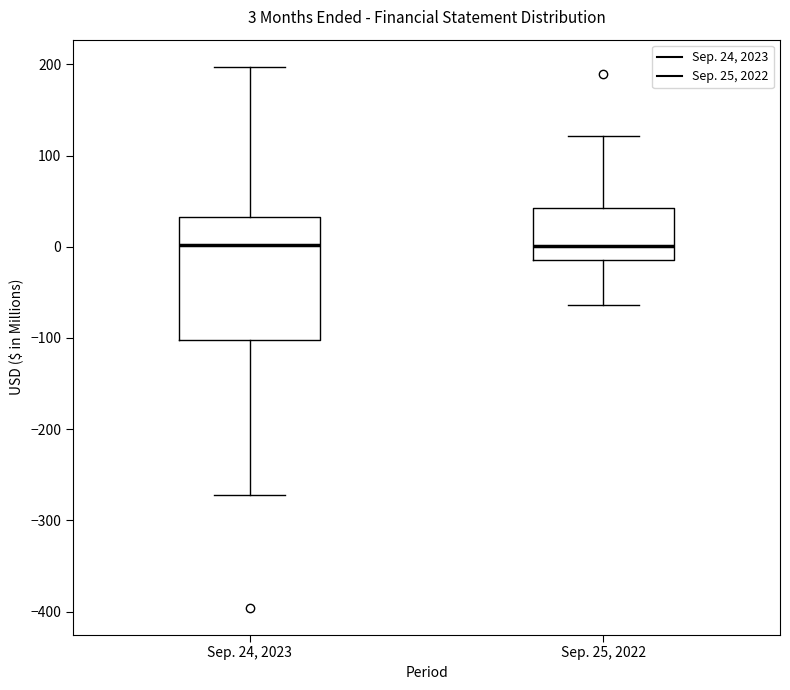

Which box is the tallest, from its lower edge to its upper edge?

Sep. 24, 2023